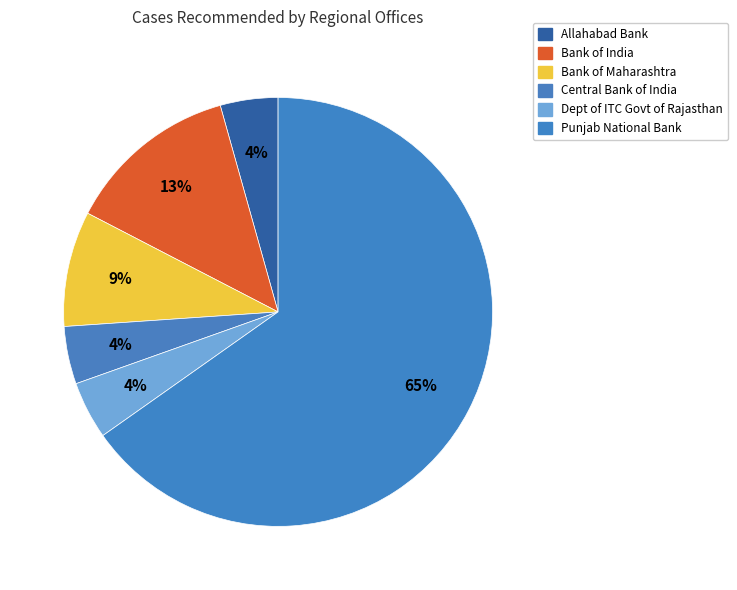

How many segments does this pie chart have?

6